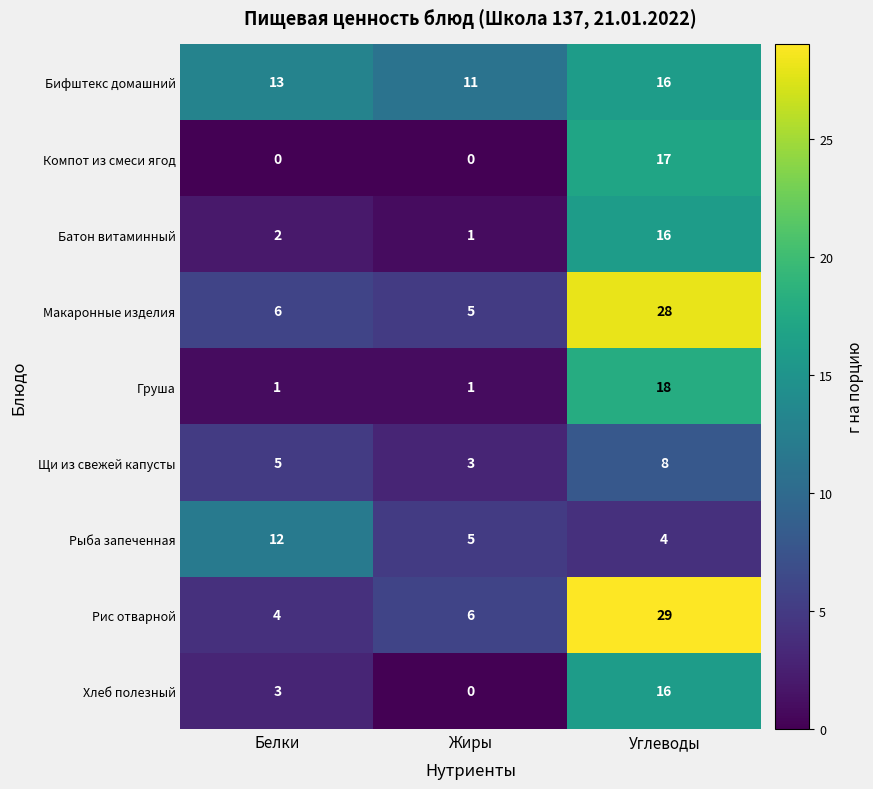

Which series has the largest total across all categories?

Бифштекс домашний